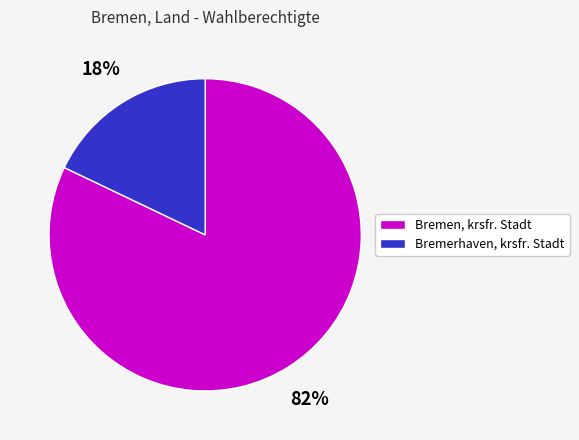

Which slice is the smallest?

Bremerhaven, krsfr. Stadt